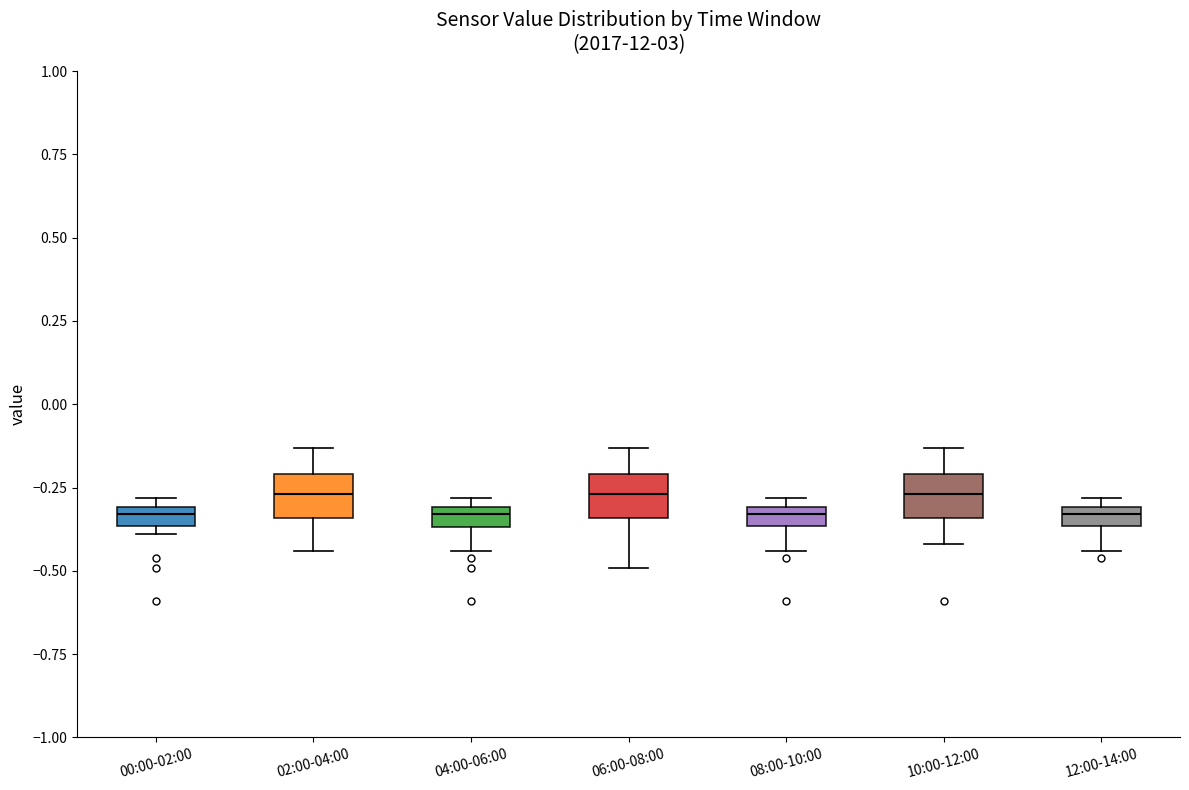

Where does the median line of the box for 06:00-08:00 sit on the y-axis? The values are not printed on the chart, so give them approximately, as read against the axis.

-0.25